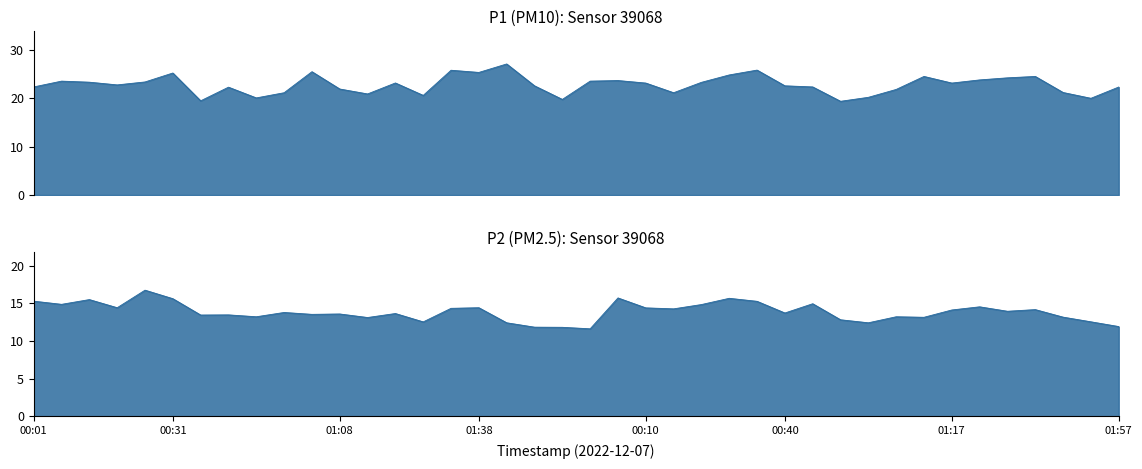

Which series has the largest total across all categories?

P1